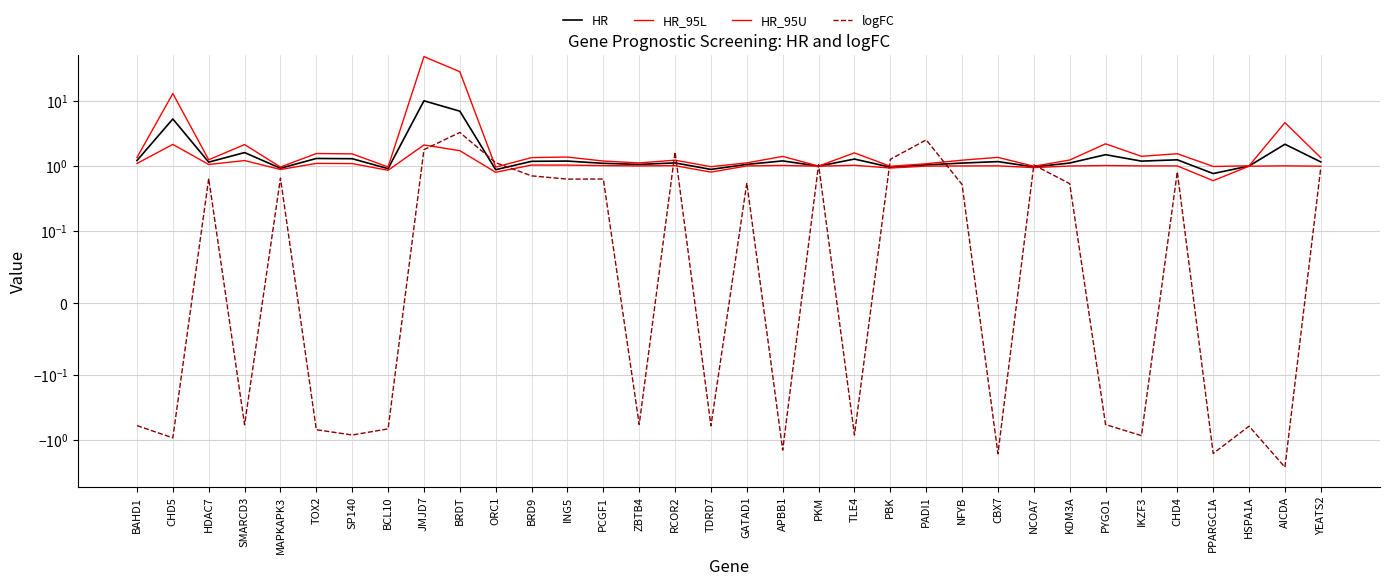

At which category is the sum across all series the highest?

JMJD7